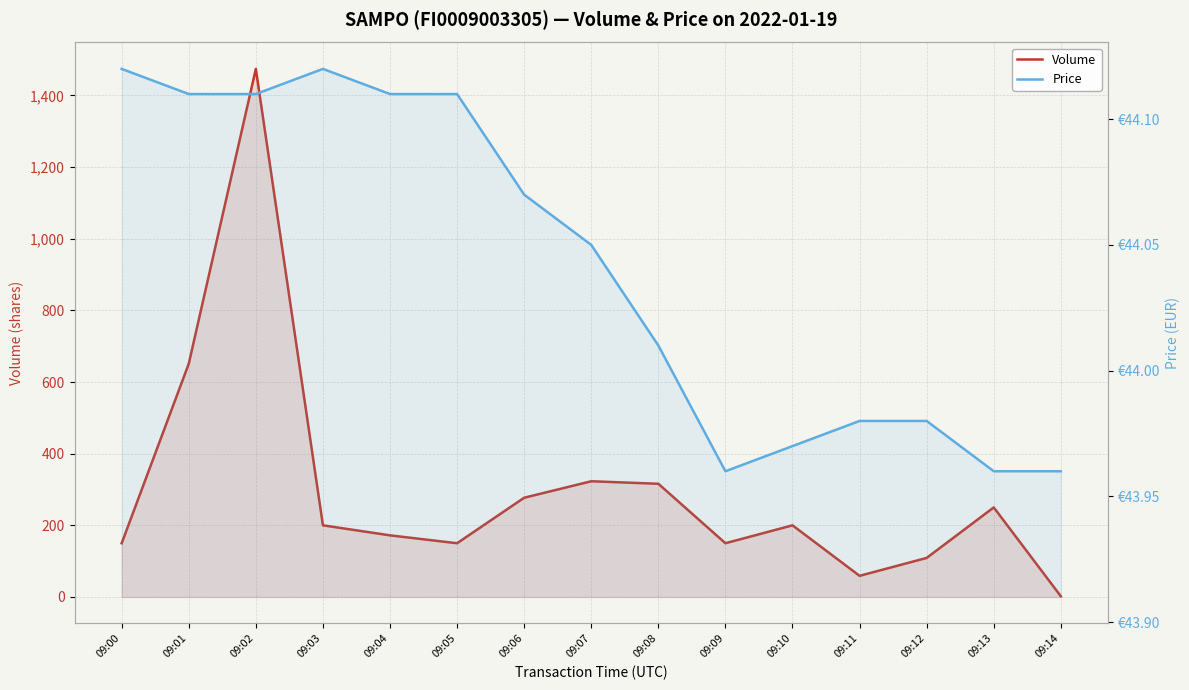

Does the chart display data point markers on the line(s)?

No